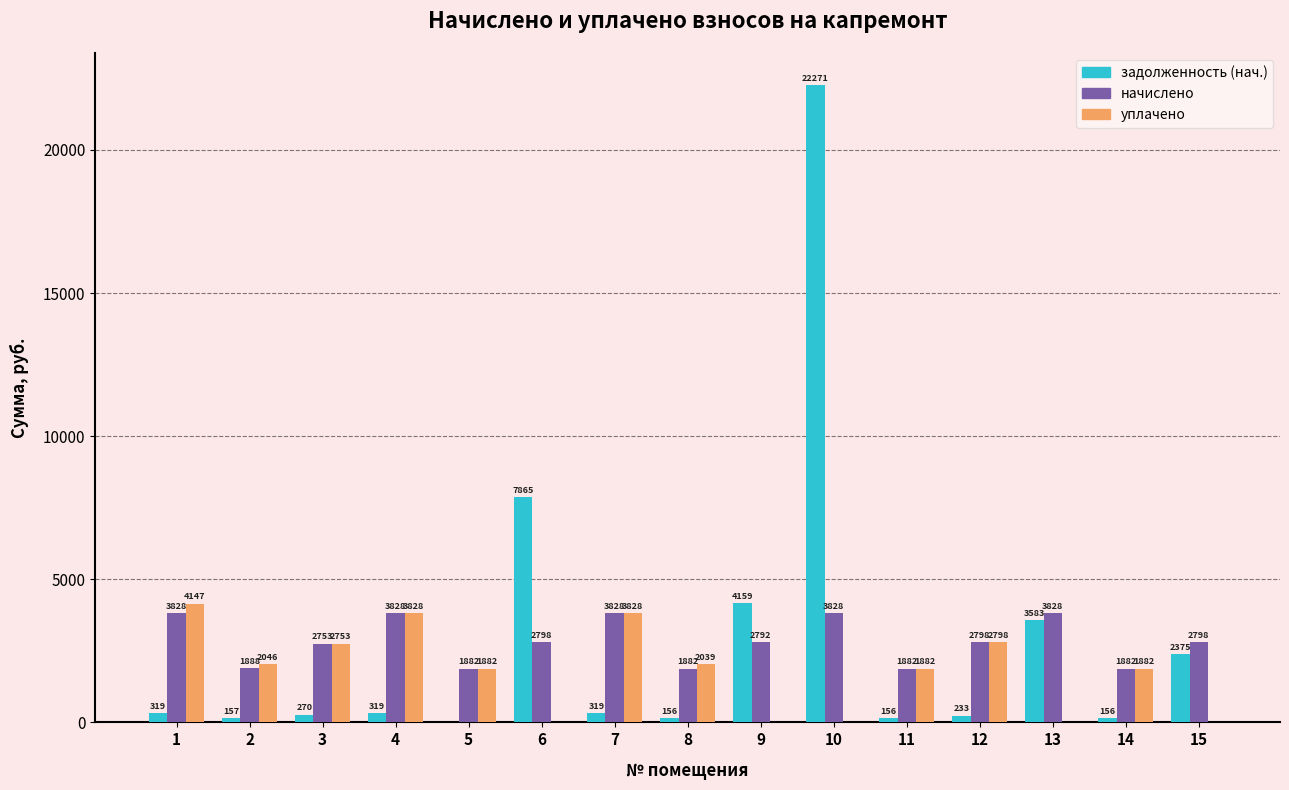

Which series changed the most between 14 and 15?

задолженность (нач.)